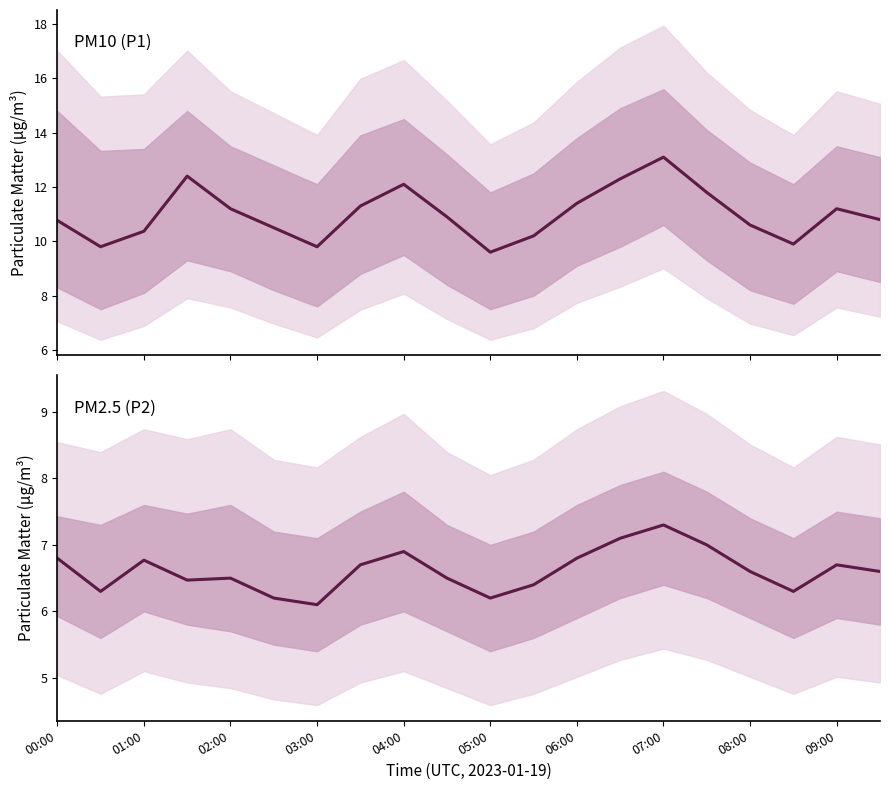

Which series has the largest total across all categories?

P1